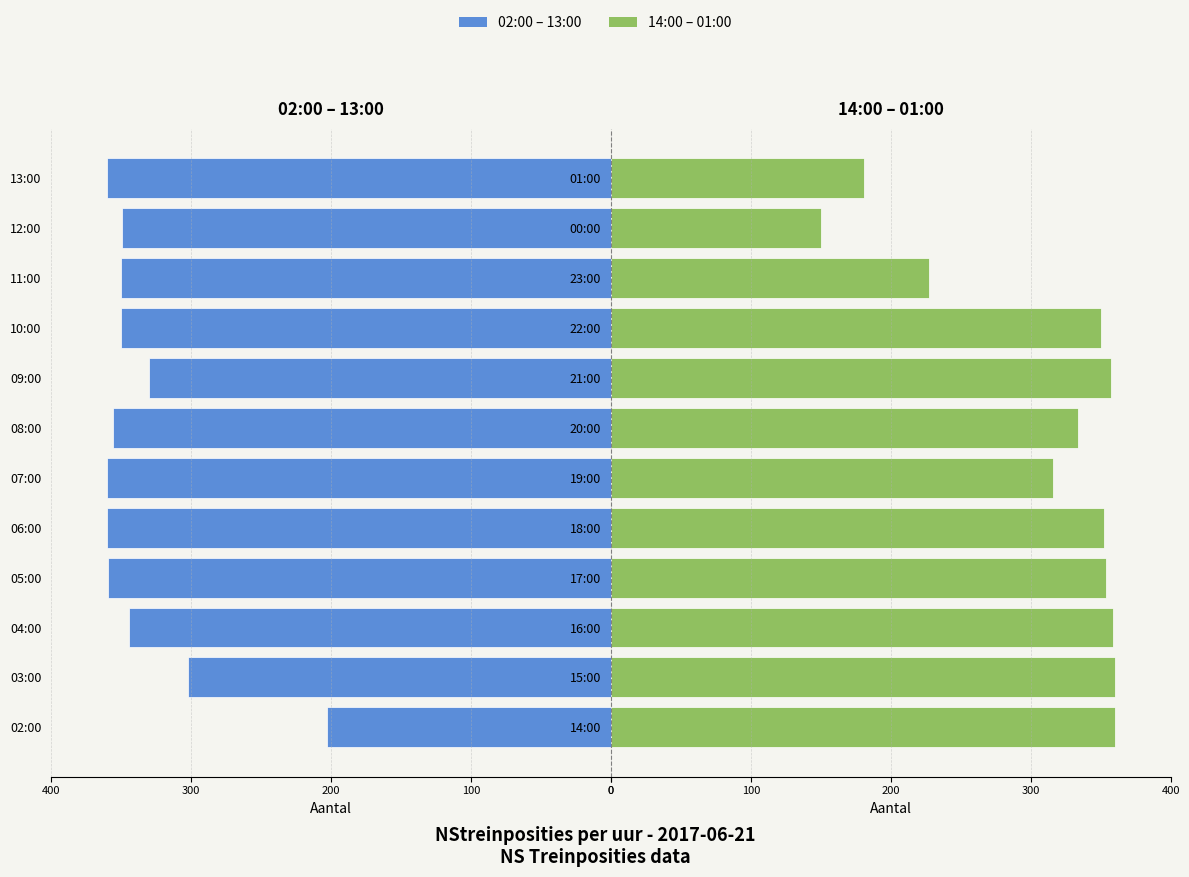

What position from the right is 11?

1